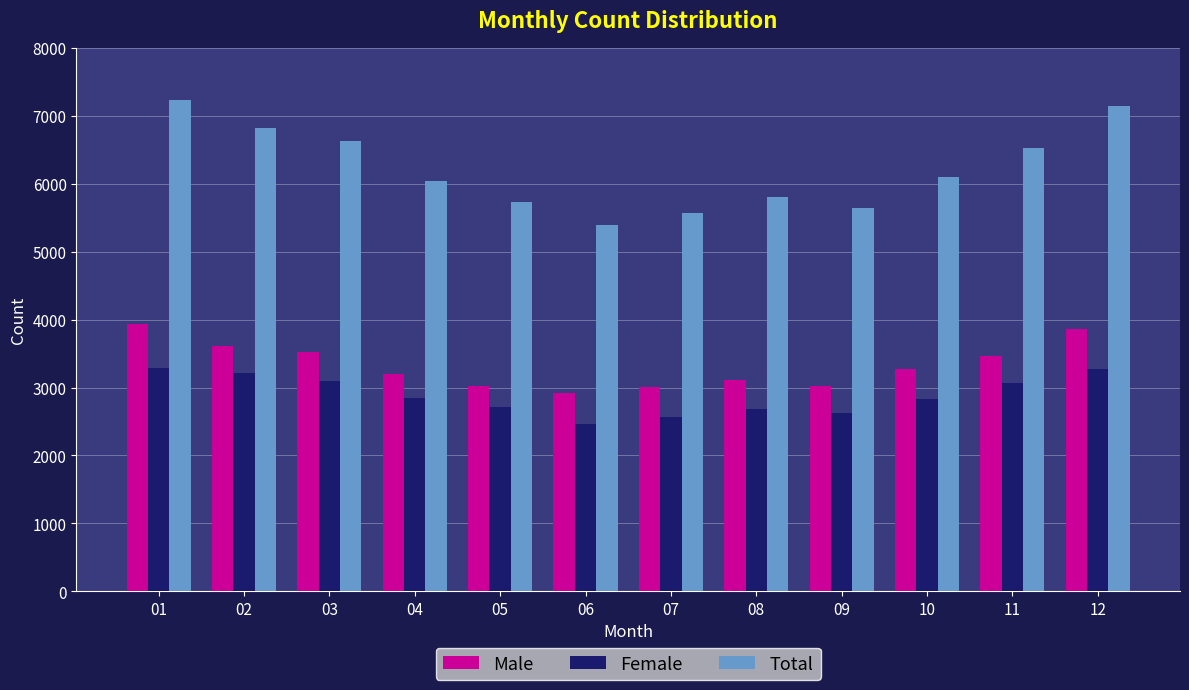

Which category has the highest value across all series?

01